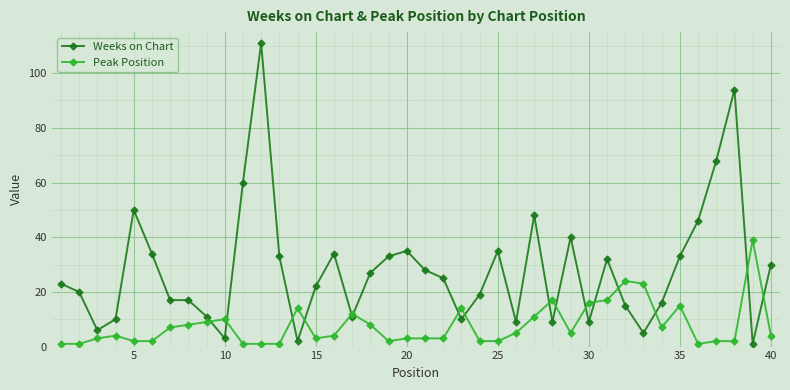

Which series has the largest total across all categories?

Weeks on Chart